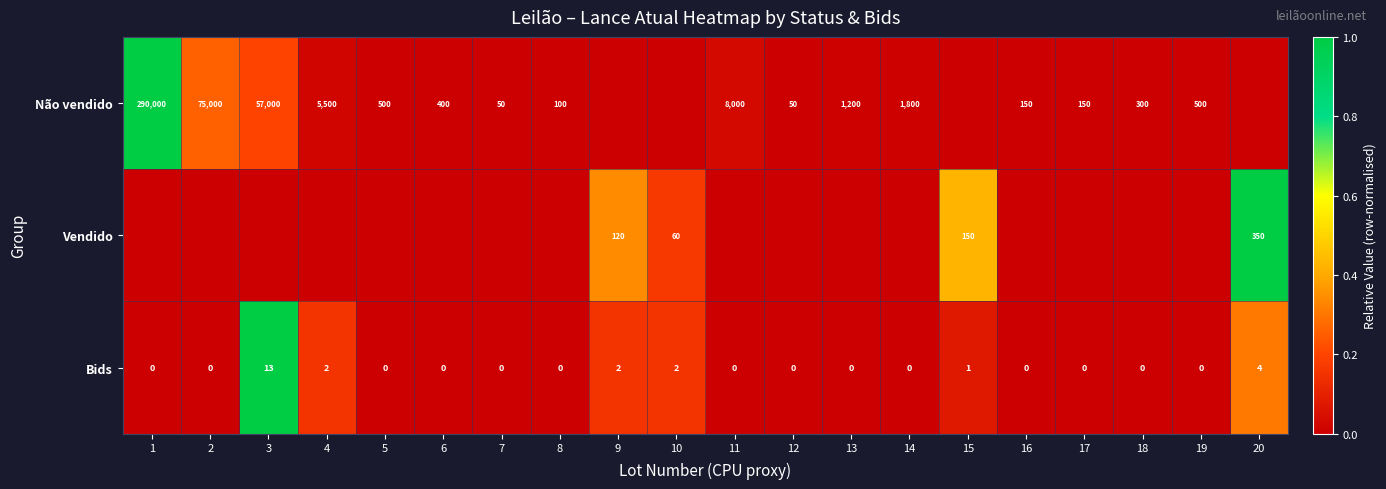

At which label is Bids closest to 6?

20